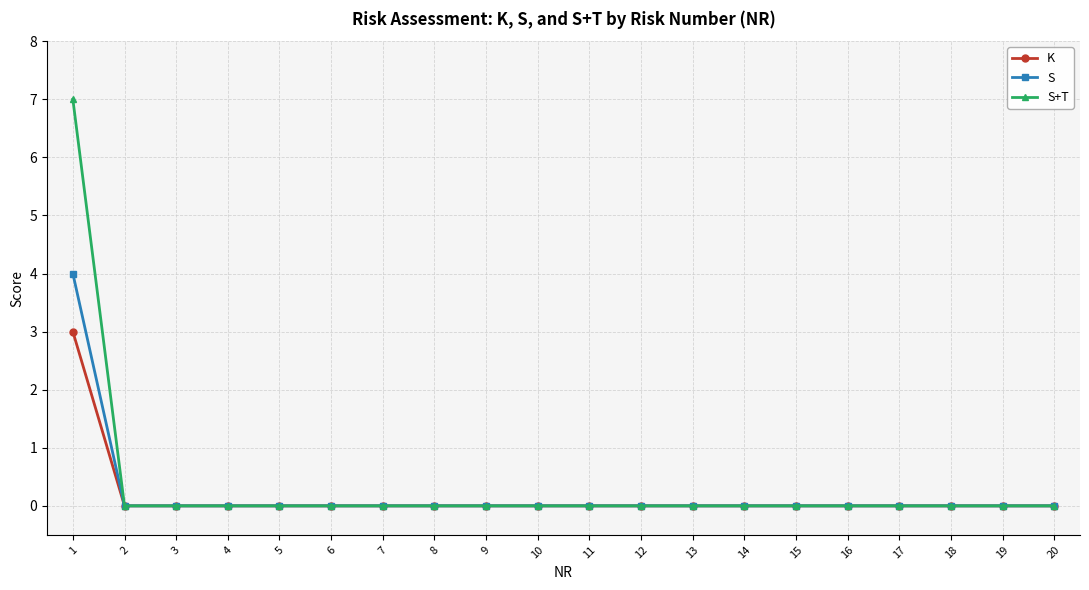

Count the number of data series in this chart.

3